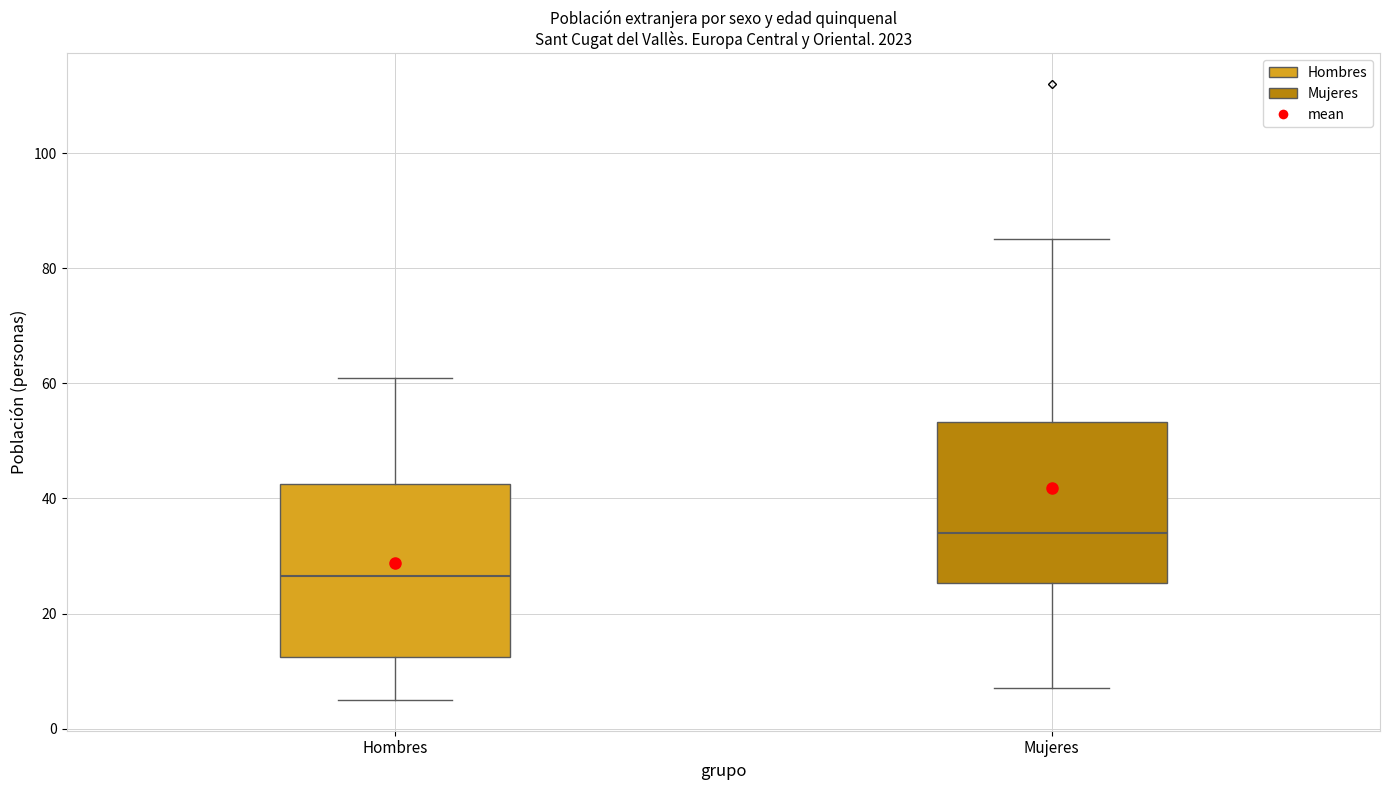

Reading left to right, transcribe this box plot: for each box, give where its median line is, the range the box spans, and where its two whiskers end, as read against the y-axis. The values are not printed on the chart, so give them approximately, as read against the axis.

Hombres: median 26, box 12 to 42, whiskers 6 to 62
Mujeres: median 34, box 26 to 54, whiskers 8 to 86